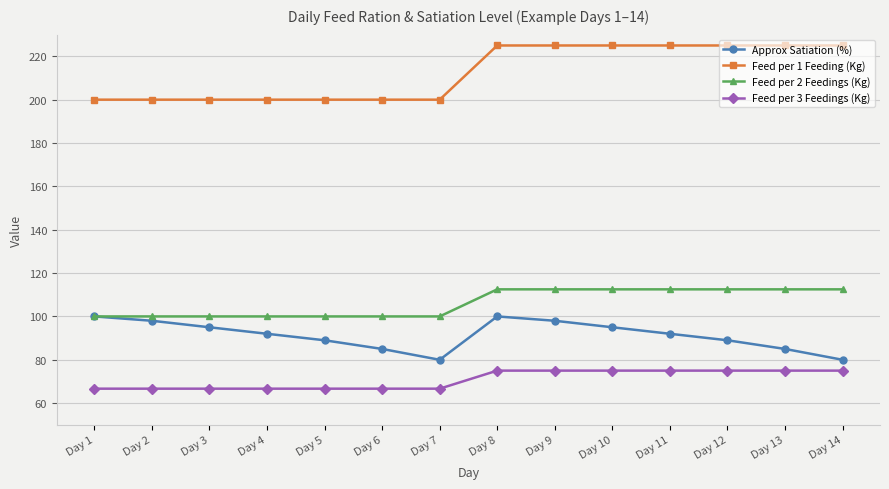

Which series changed the most between Day 1 and Day 9?

Feed per 1 Feeding (Kg)